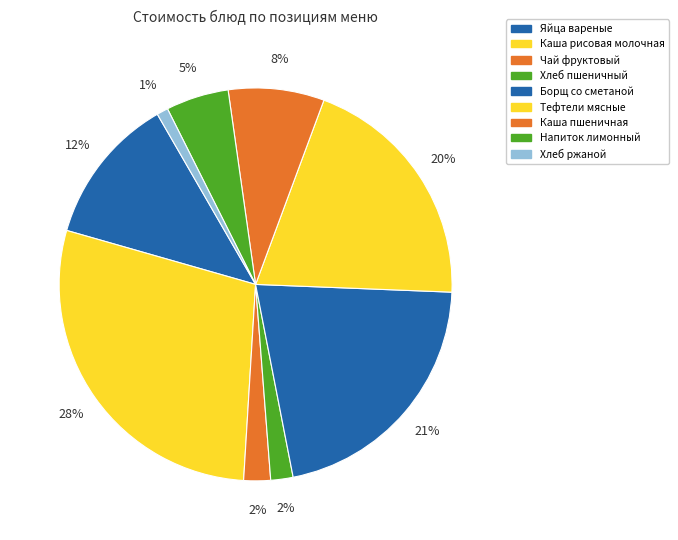

How many slices are in this pie chart?

9